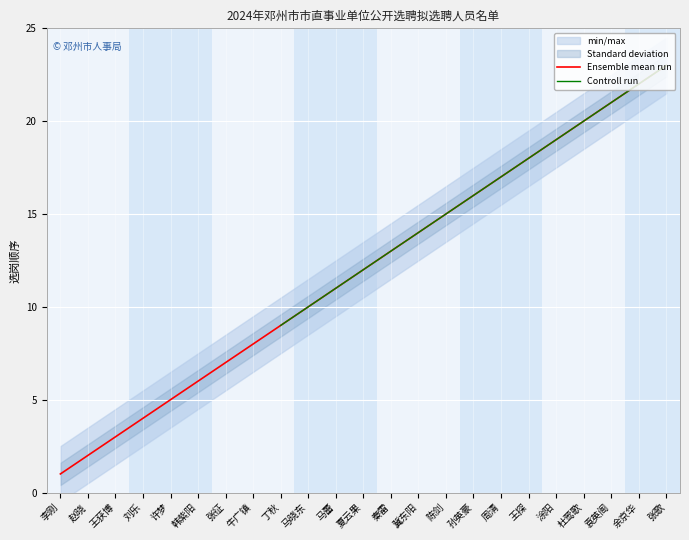

Rank the categories by value from lowest to highest.

李刚, 赵晓, 王获博, 刘乐, 许梦, 韩紫阳, 张征, 牛广镇, 丁秋, 马晓东, 马蕾, 夏云果, 秦雷, 冀东阳, 陈剑, 孙英豪, 周清, 王探, 涂阳, 杜莺歌, 袁英阁, 余京华, 张歌